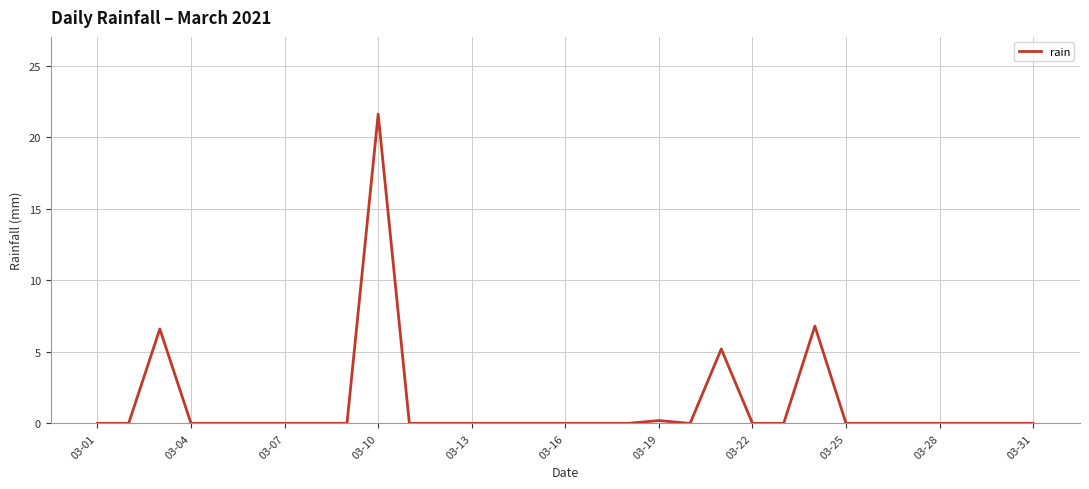

Is this an area chart (filled region under the line)?

No